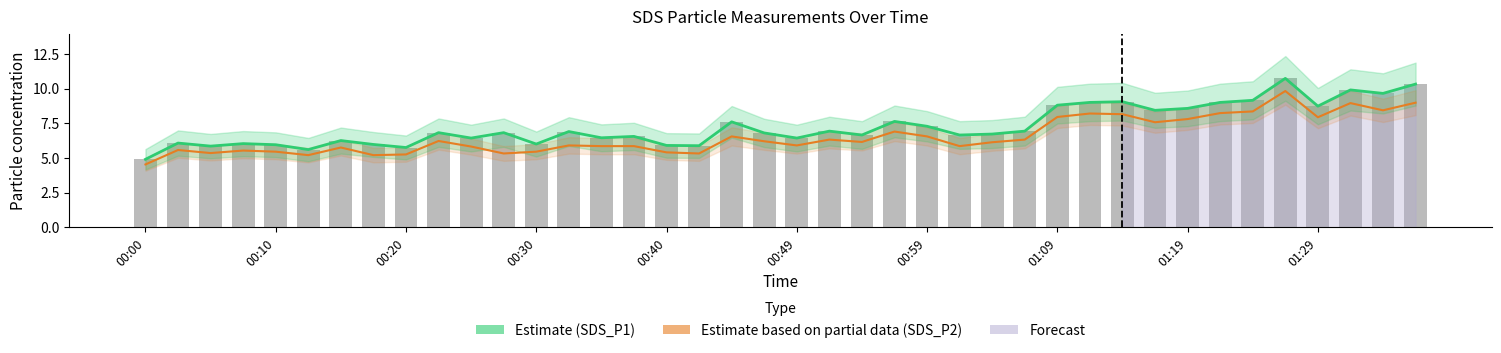

Between 22 and 39, which series saw the biggest shift?

Estimate (SDS_P1)